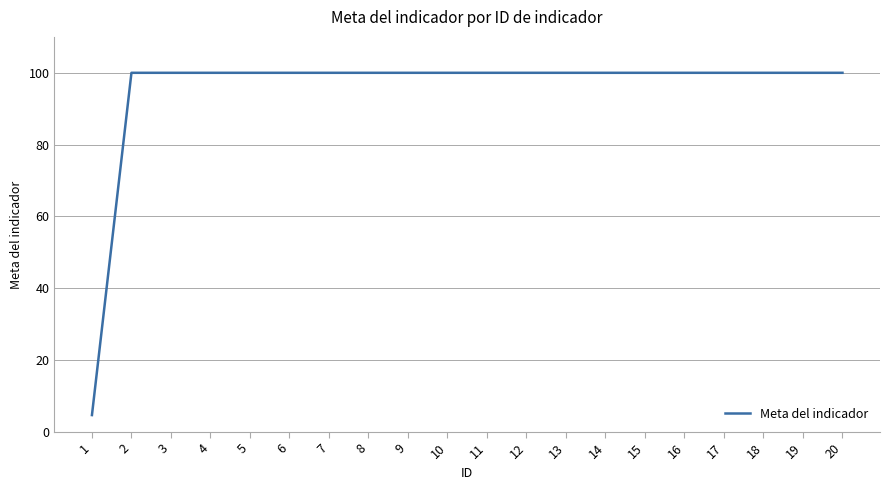

Approximately how many times larger is the value at 20 compared to 10?

1.0